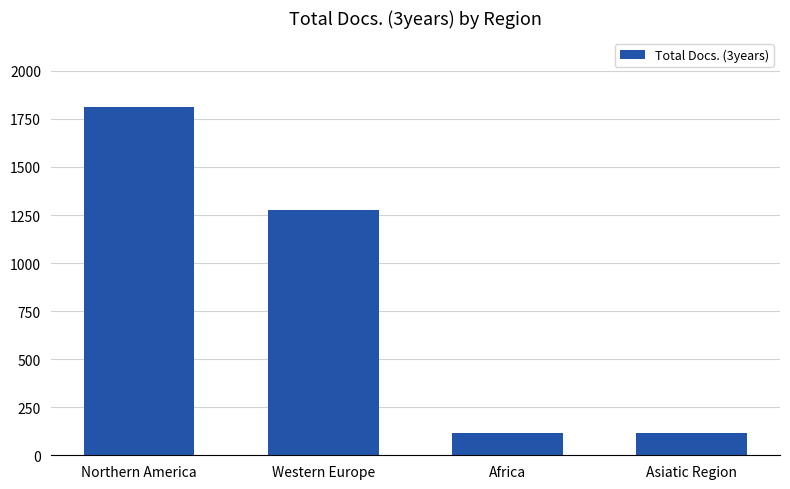

What is the change in value from Africa to Asiatic Region?

+1